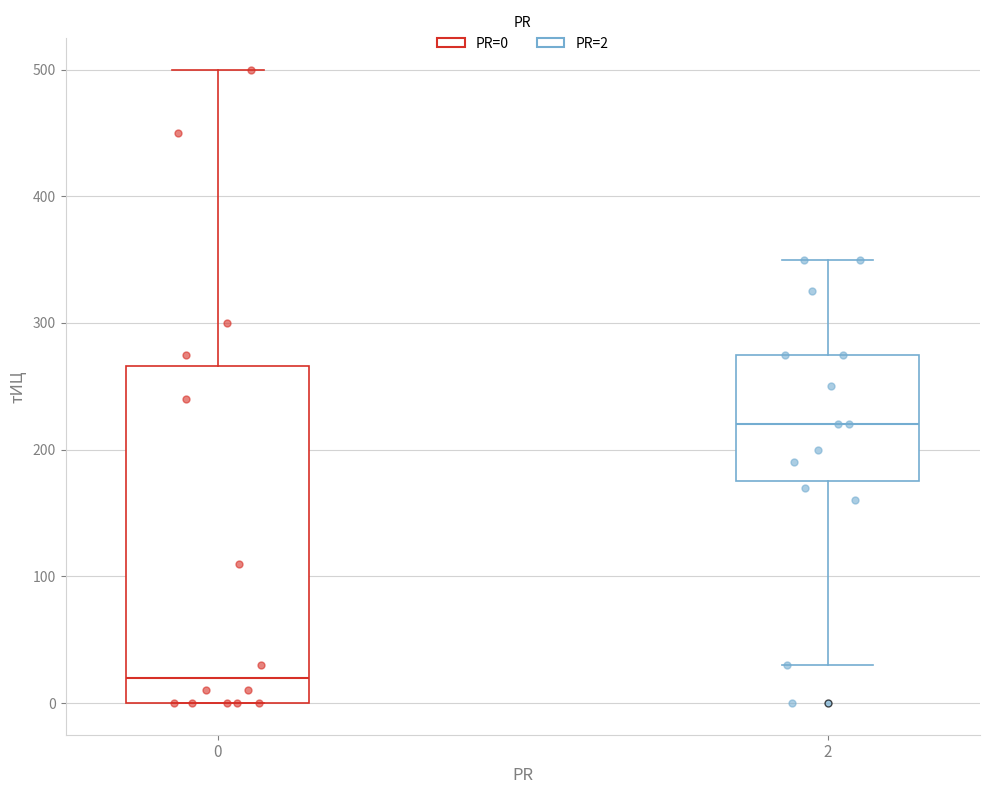

Which box is the tallest, from its lower edge to its upper edge?

0